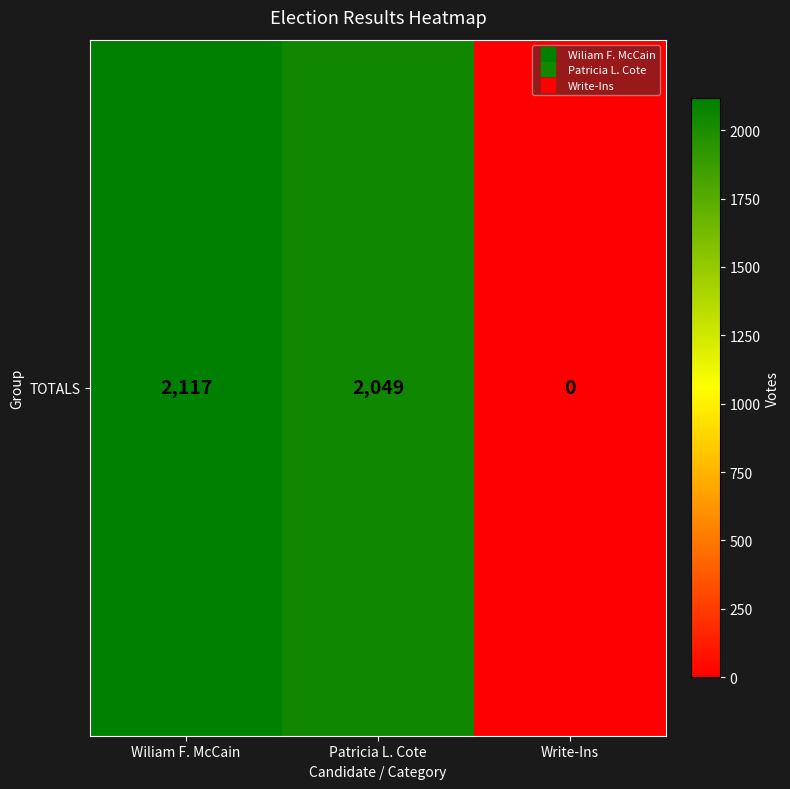

The chart shows a value of 883 at Write-Ins. True or false?

False